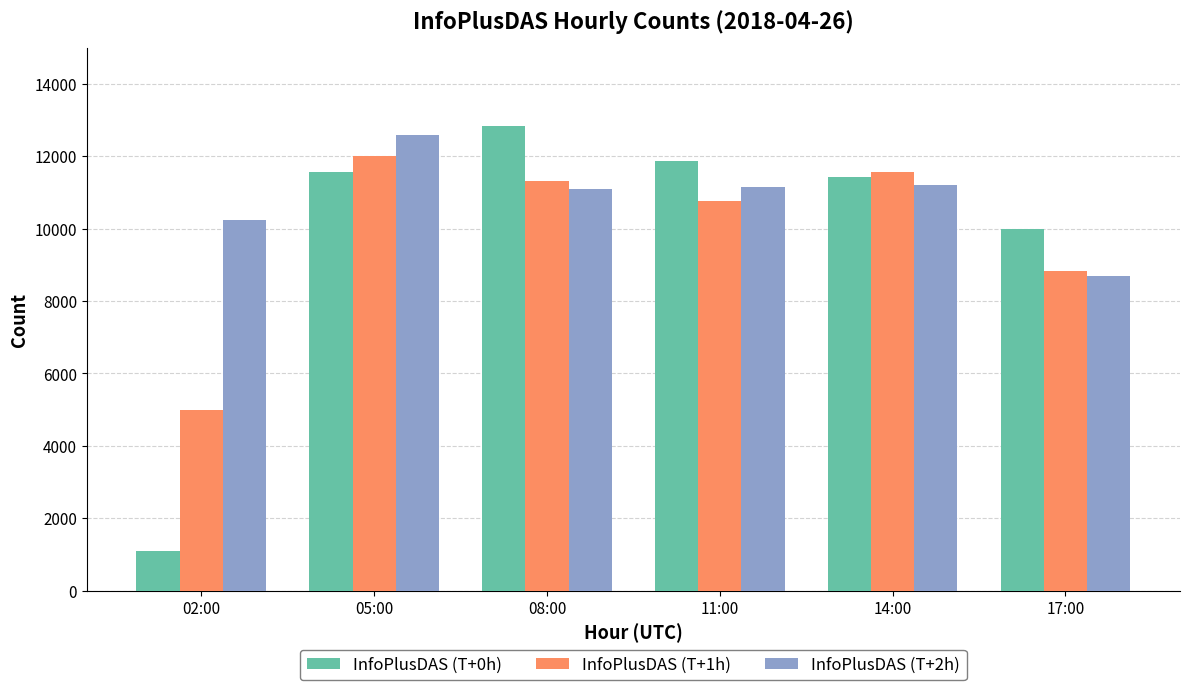

What is the sum of the InfoPlusDAS (T+2h) values at 14:00 and 05:00?

23810